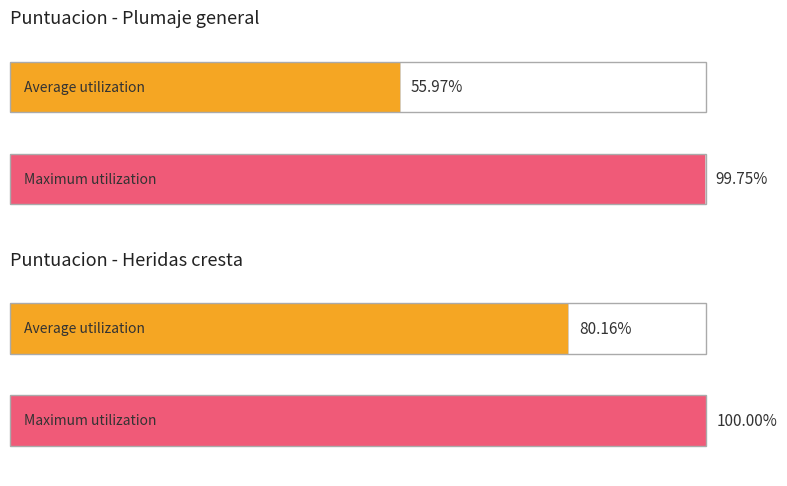

What is the difference between the highest and lowest values at Plumaje general / Plumaje quilla?

43.8